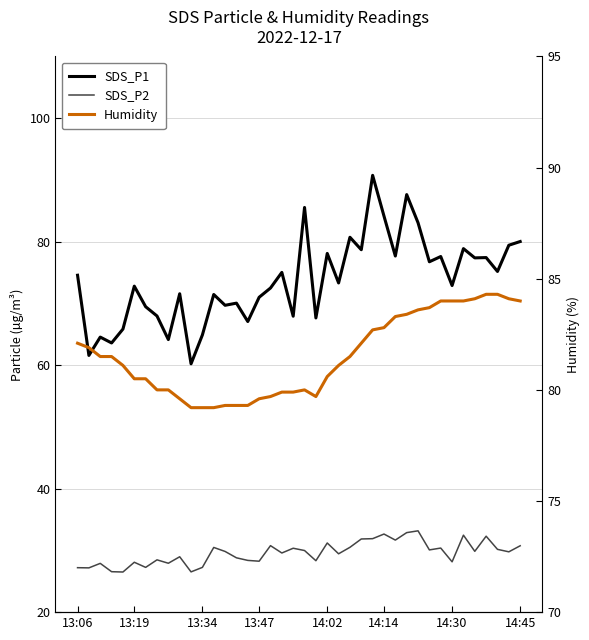

What is the approximate value of SDS_P2 at 14:02?

31.2